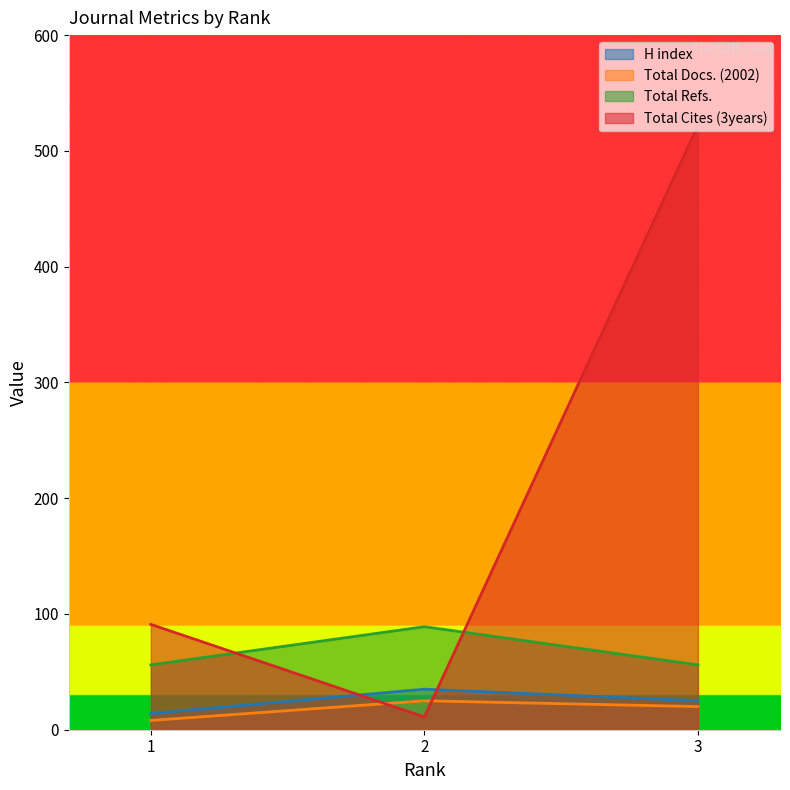

Rank the series by their maximum value, from lowest to highest.

Total Docs. (2002), H index, Total Refs., Total Cites (3years)